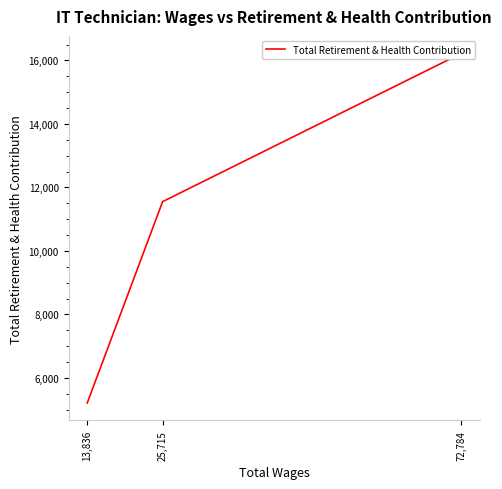

At which category does the chart reach its minimum across all series?

13,836